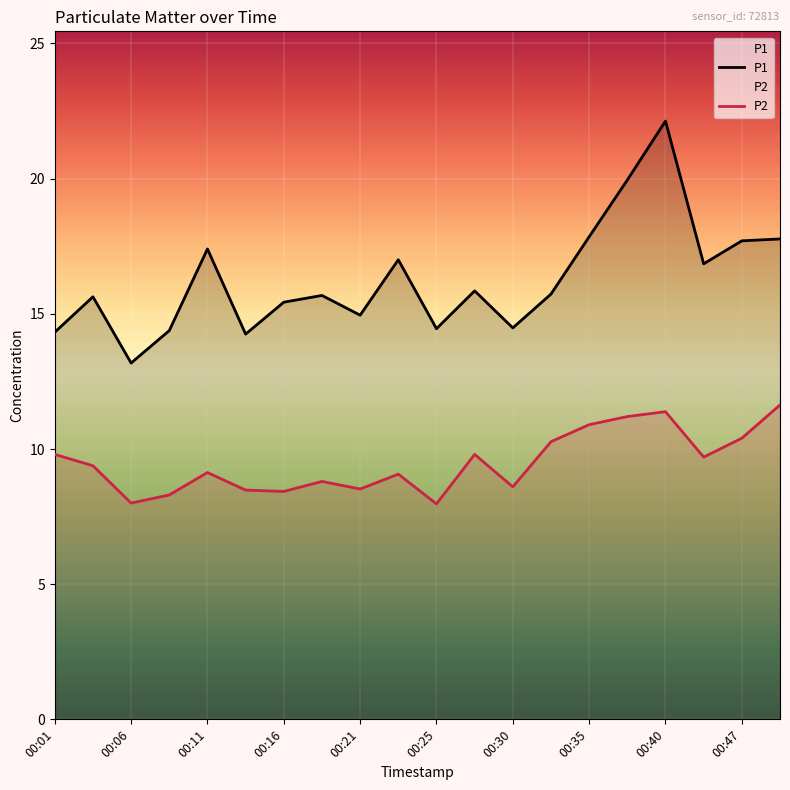

Is it true that P1 equals 14.9 at 00:21?

True